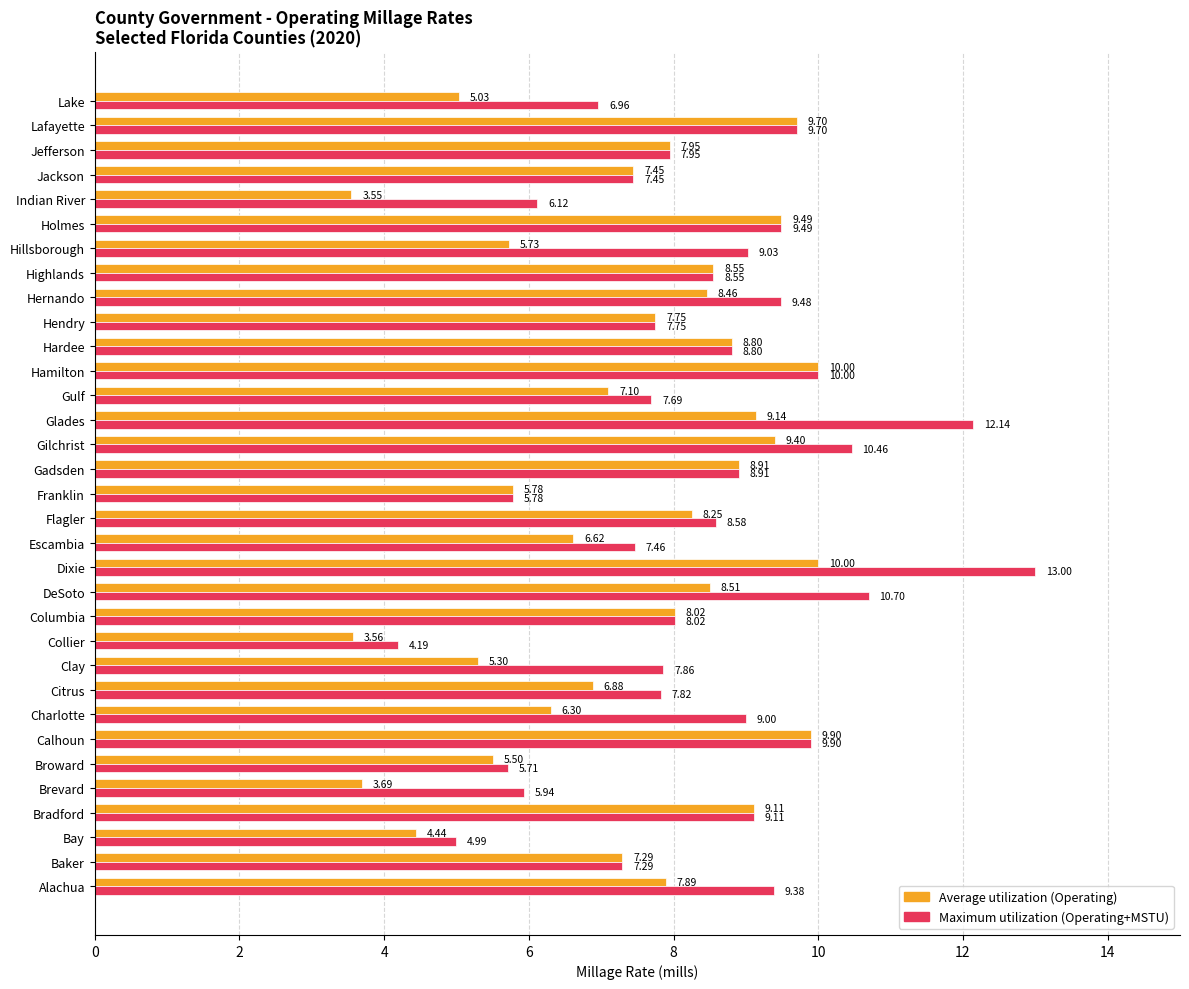

Which category has the lowest value across all series?

Indian River